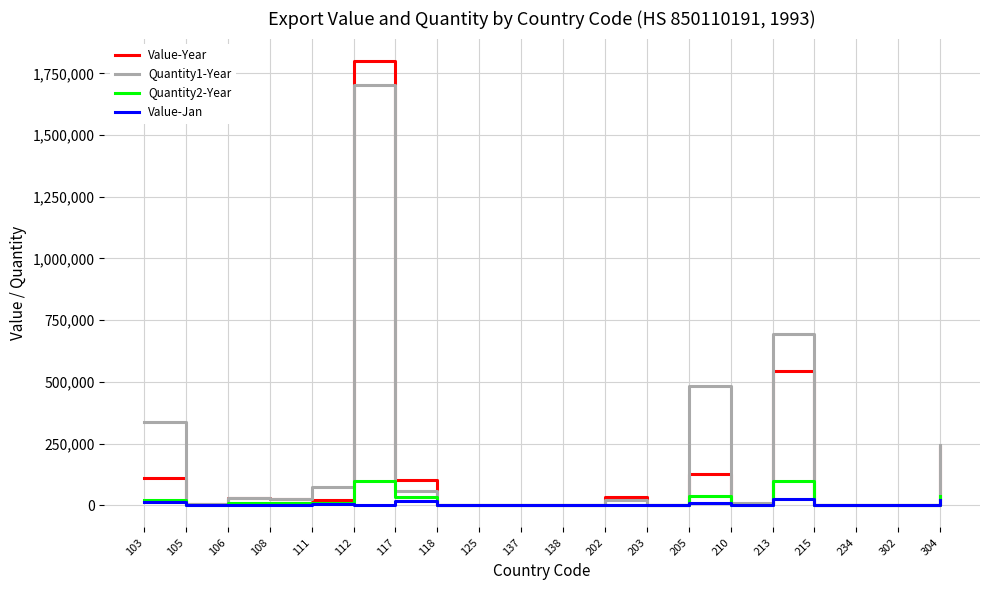

What is the difference between the Value-Year values at 213 and 302?

543953